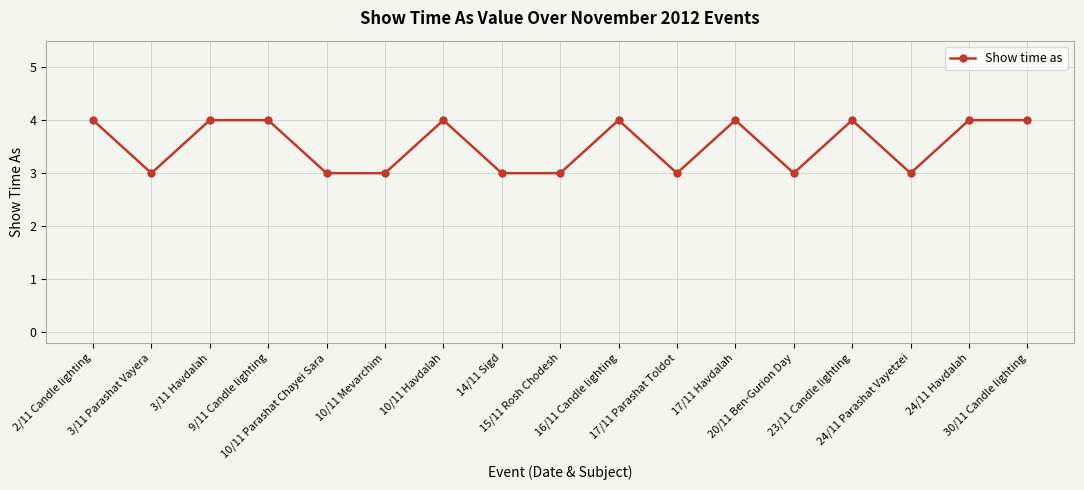

True or false: the data shows 3 at 14/11 Sigd.

True